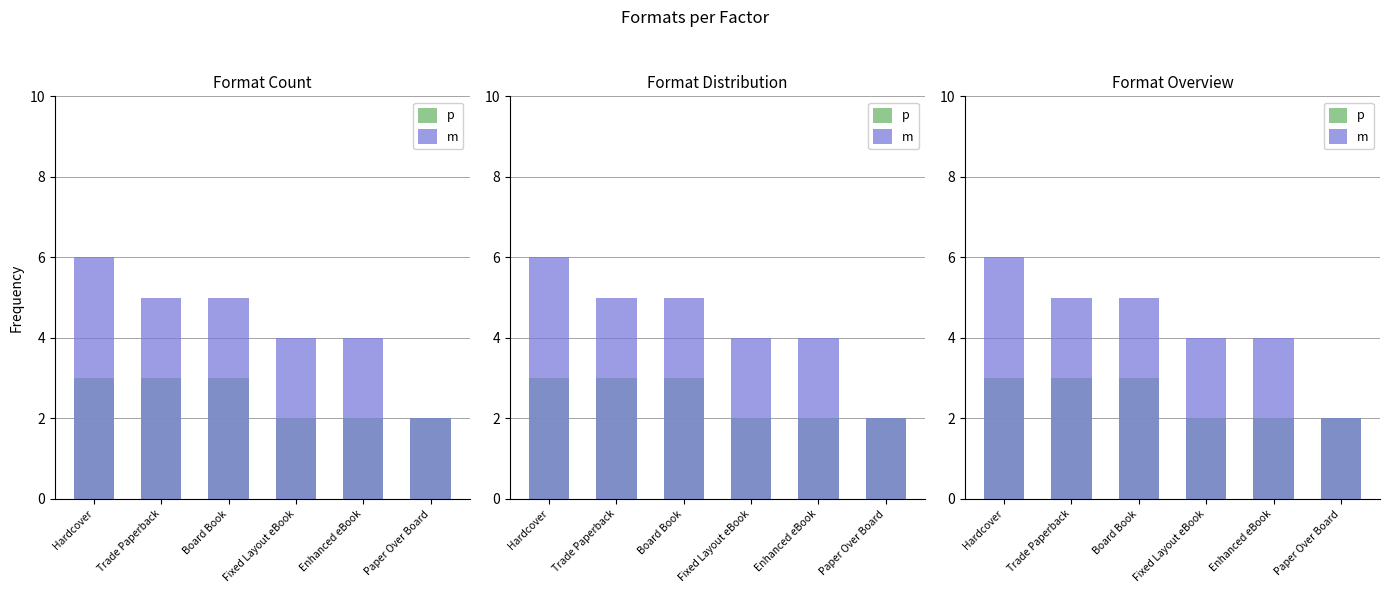

List the series in order of their overall mean, lowest first.

p, m